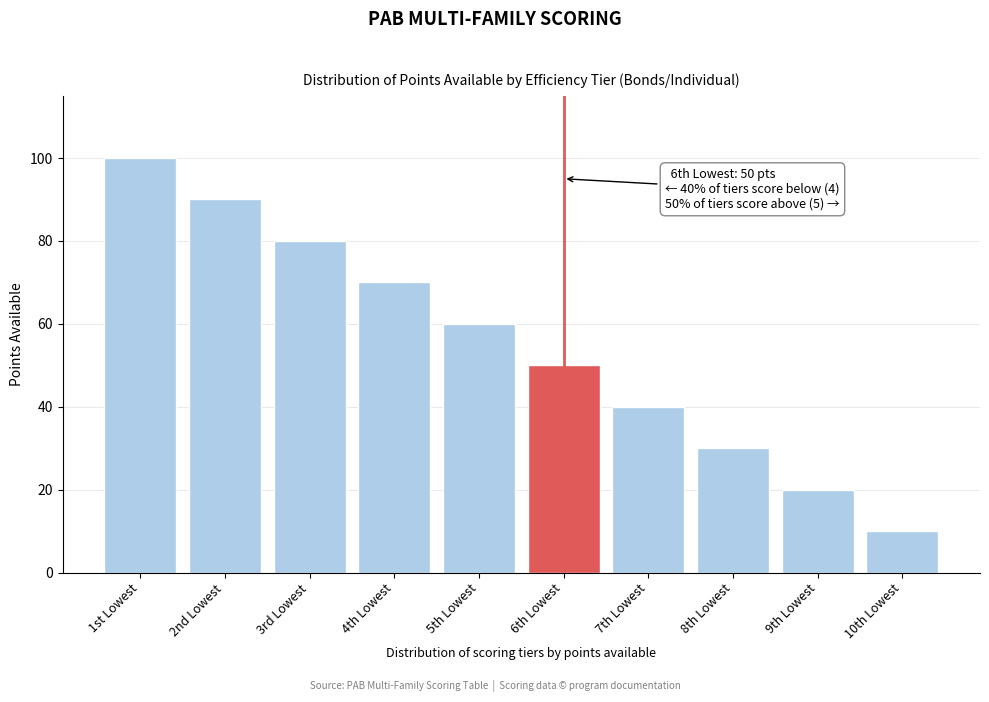

Reading right to left, transcribe all the data shown in this chart.

10	20	30	40	50	60	70	80	90	100